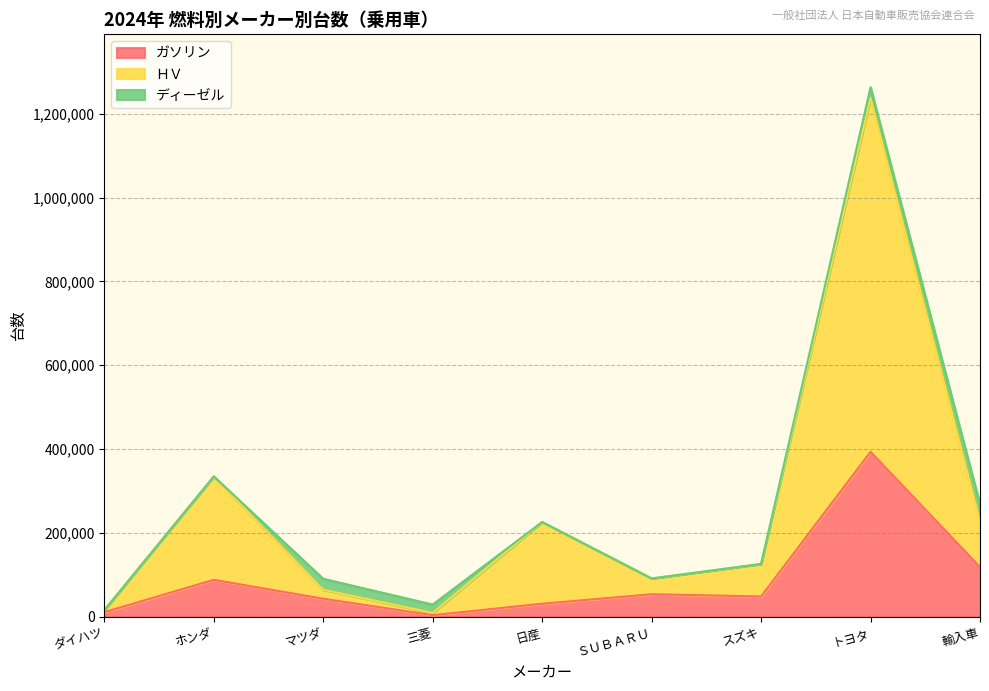

Which series has the widest spread of values?

ＨＶ